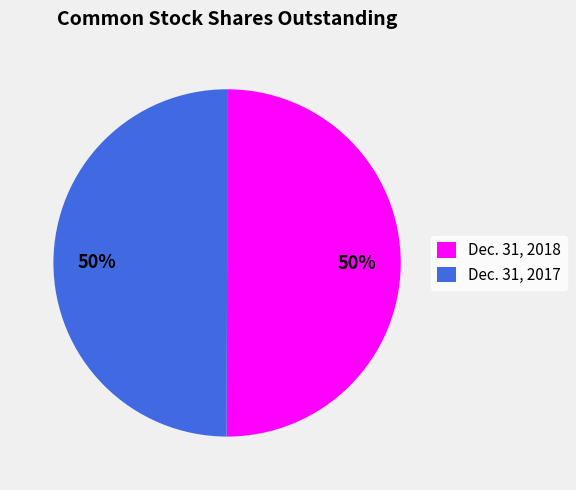

Is the sum of Dec. 31, 2017 and Dec. 31, 2018 greater than half?

Yes